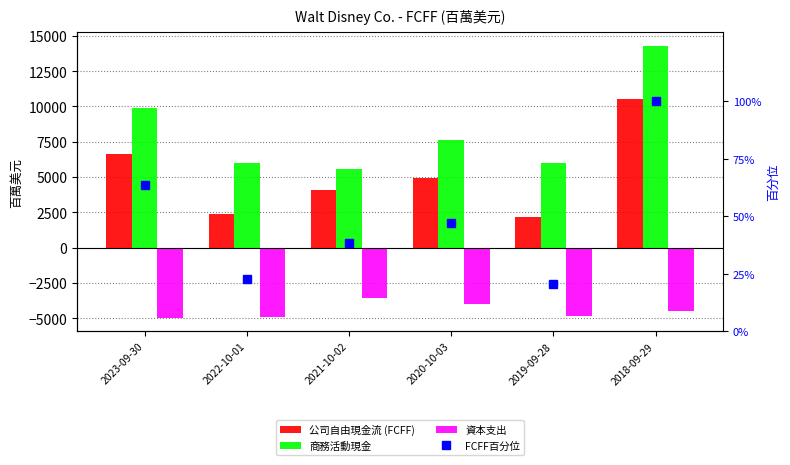

Are the bars grouped side by side (vs. stacked)?

Yes